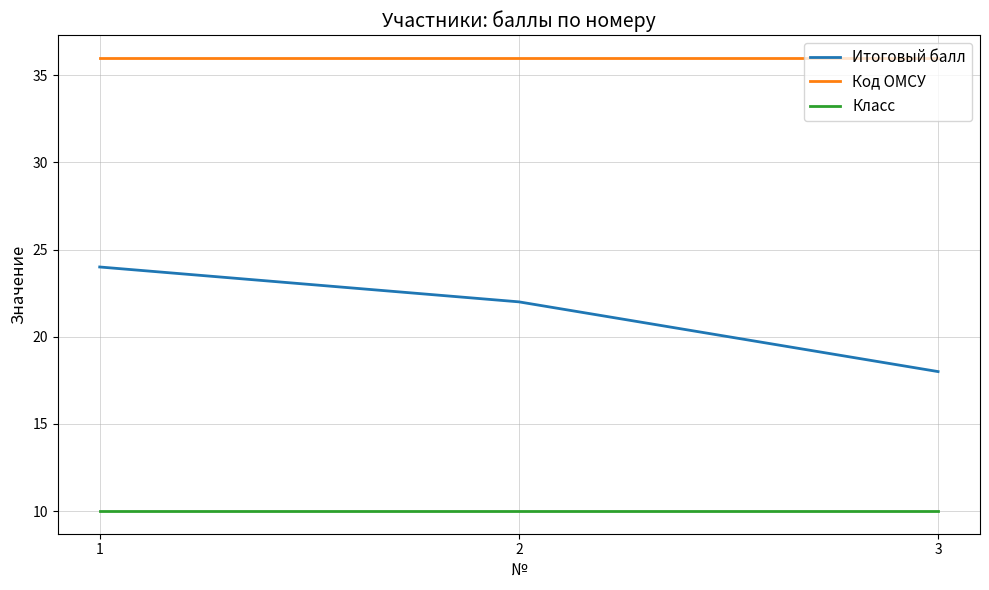

Reading right to left, what are all the values shown in this chart?

Итоговый балл: 18	22	24
Код ОМСУ: 36	36	36
Класс: 10	10	10